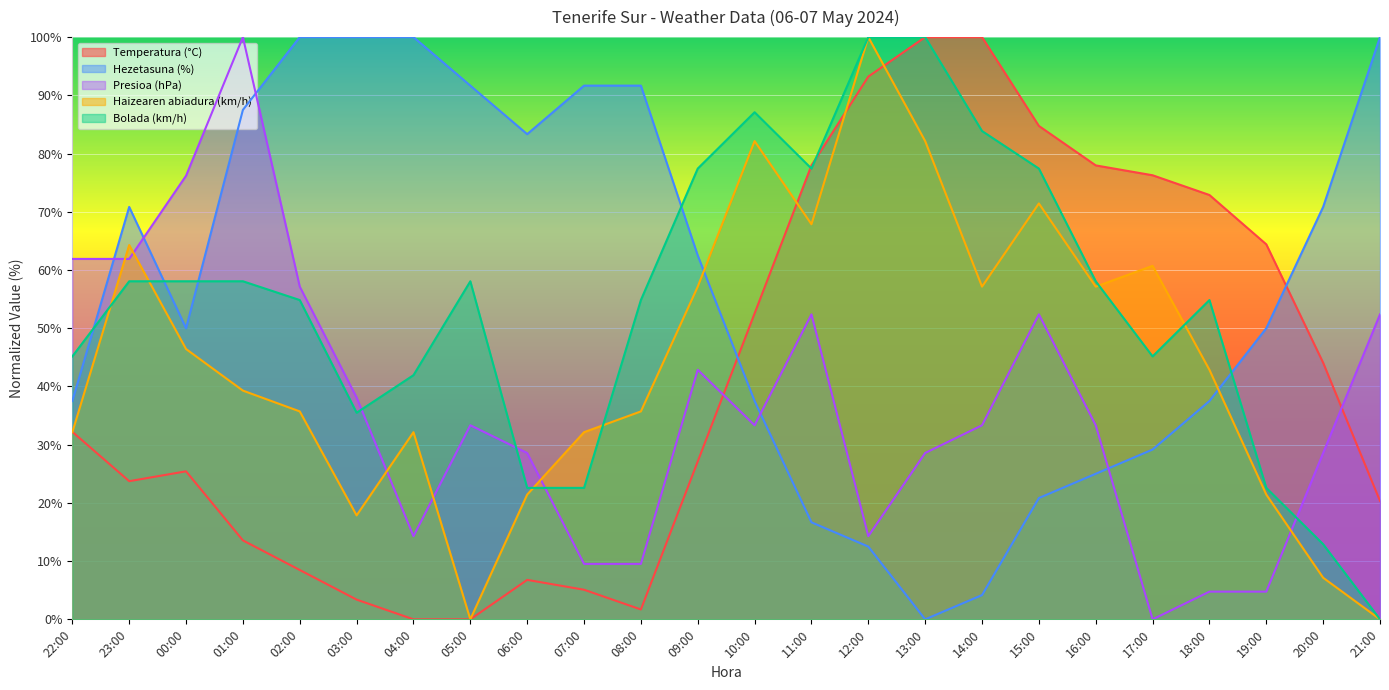

Which category has the lowest value in the Bolada (km/h) series?

21:00